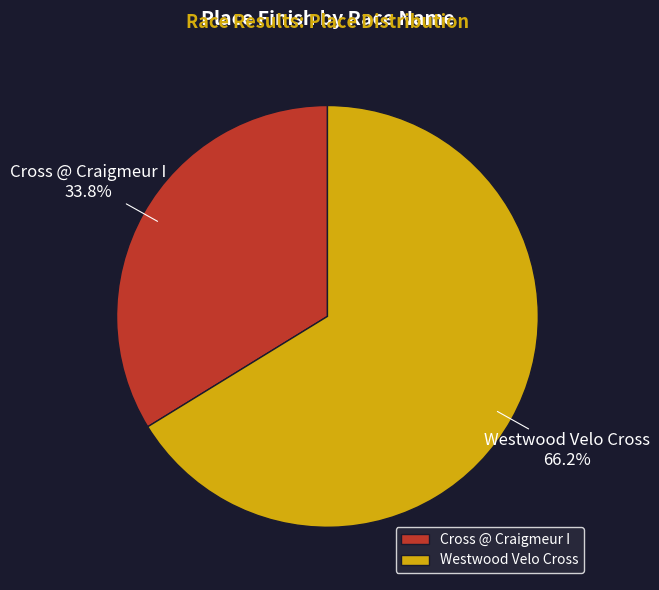

Approximately how many times larger is the value at Cross @ Craigmeur I compared to Westwood Velo Cross?

0.5